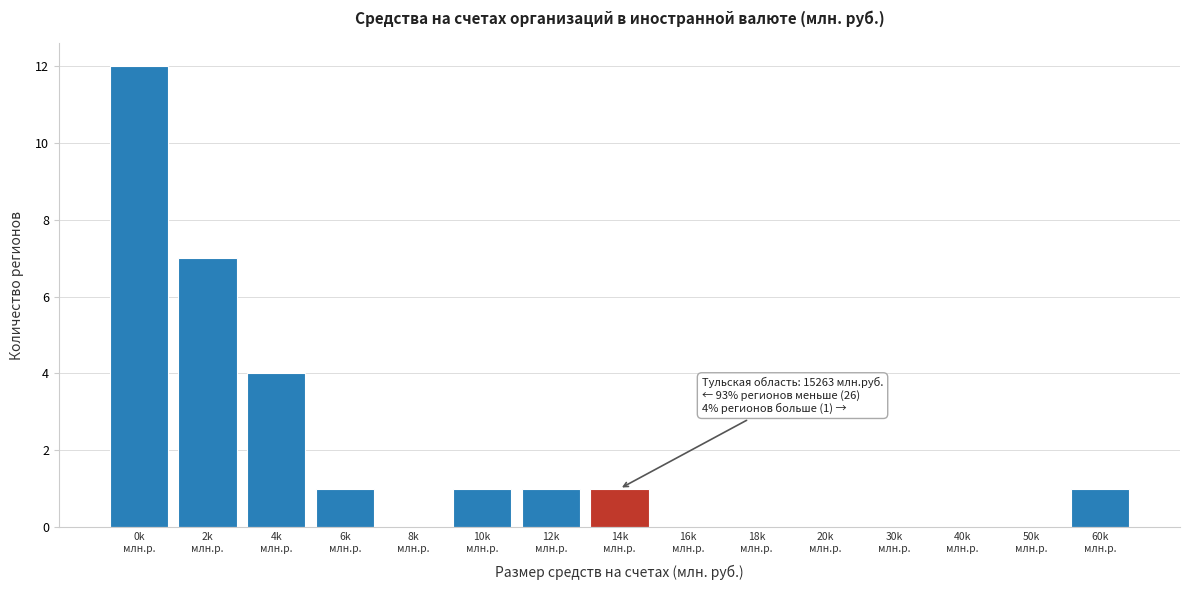

What is the maximum value shown in the chart?

12